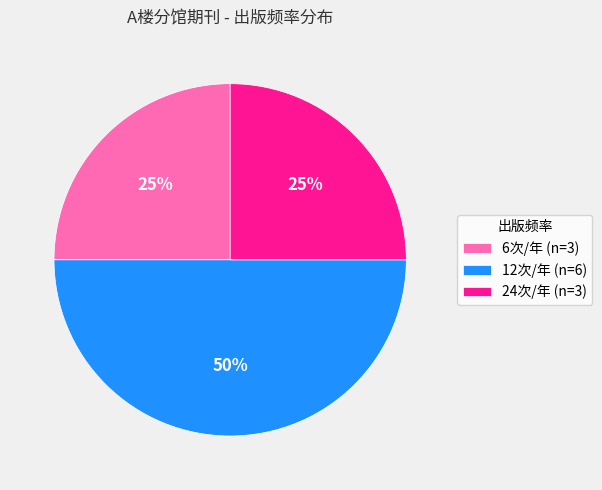

True or false: 12次/年 (n=6) accounts for 50% of the total.

True